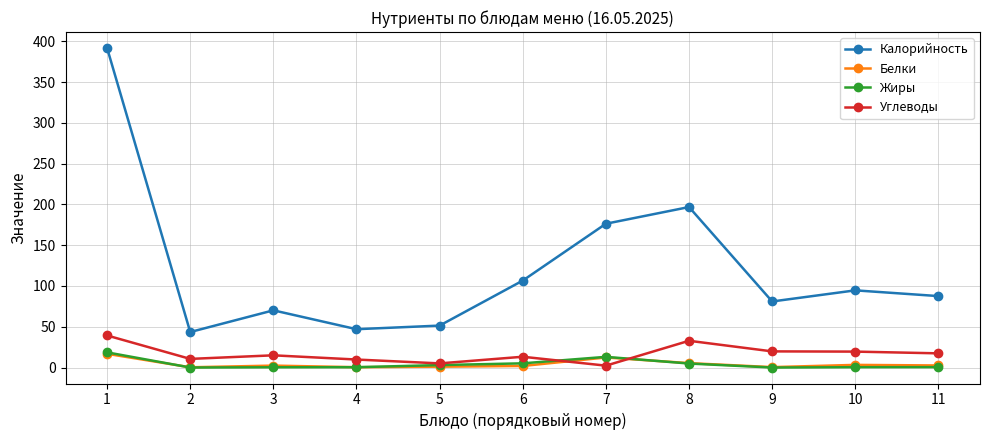

What is the maximum value for Углеводы?

39.3